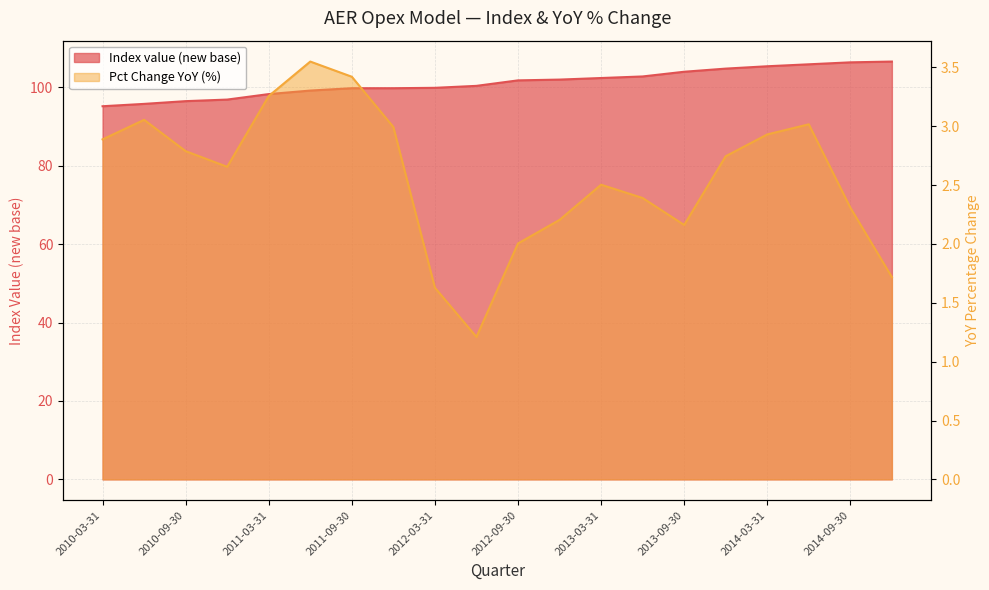

What is the sum of all Index value (new base) values?

2023.9